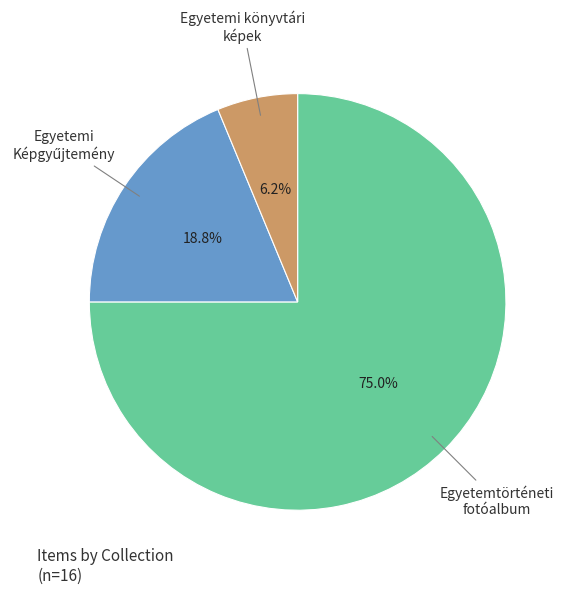

Is there a majority slice in this chart?

Yes